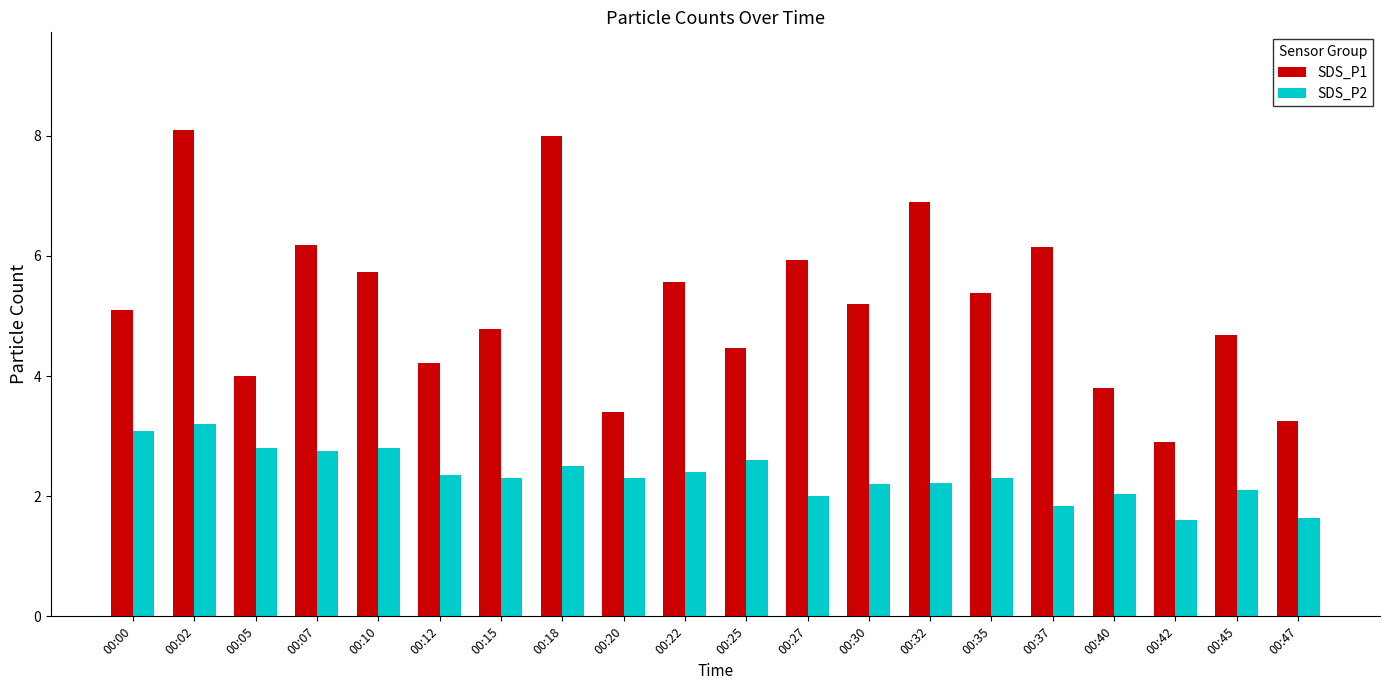

What is the average value of the SDS_P2 series?

2.3